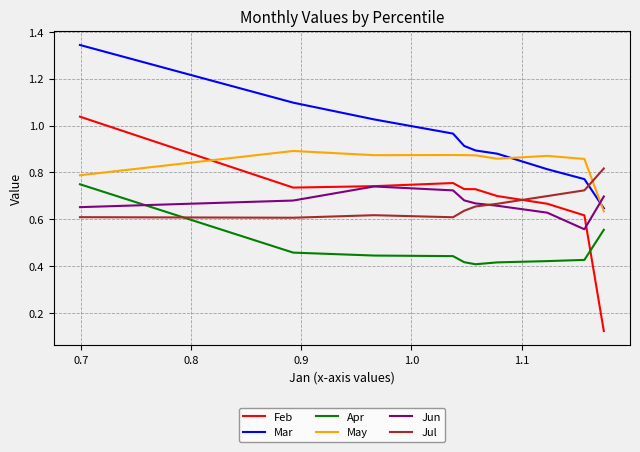

Which series has the largest total across all categories?

Mar